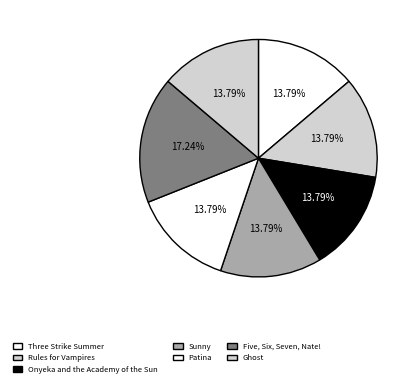

Which category has the biggest portion of the pie?

Five, Six, Seven, Nate!